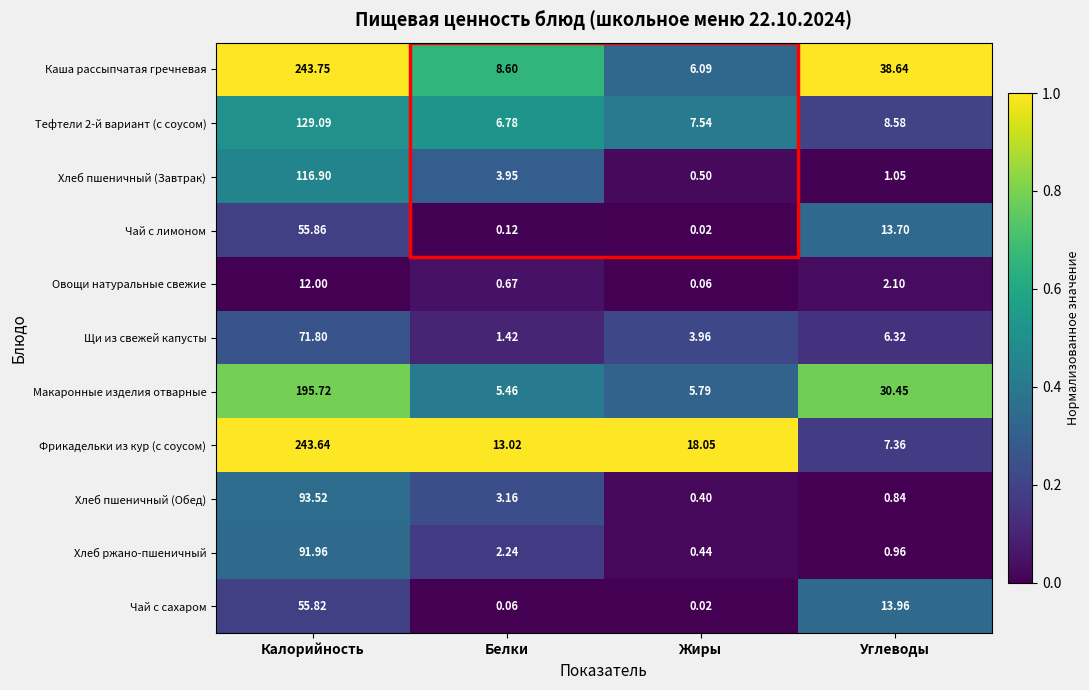

Which series has the largest range (max minus min)?

Каша рассыпчатая гречневая